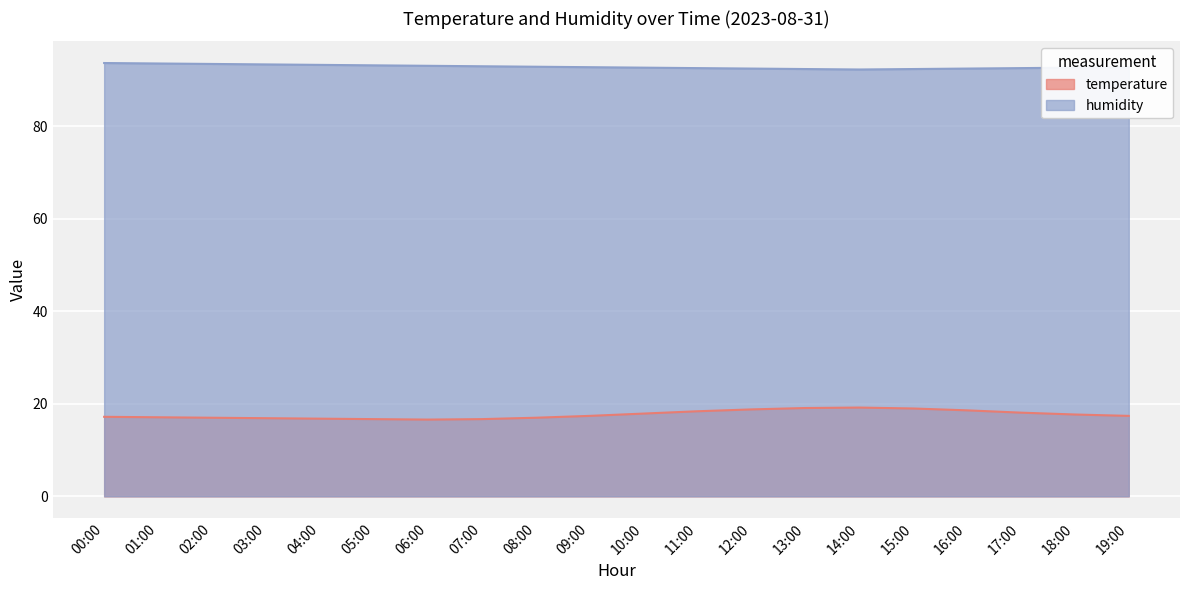

Reading right to left, transcribe all the data shown in this chart.

temperature: 17.4	17.7	18.1	18.6	19.0	19.2	19.1	18.8	18.4	17.9	17.4	17.0	16.7	16.6	16.7	16.8	16.9	17.0	17.1	17.2
humidity: 92.8	92.7	92.6	92.5	92.4	92.3	92.4	92.5	92.6	92.7	92.8	92.9	93.0	93.1	93.2	93.3	93.4	93.5	93.6	93.7